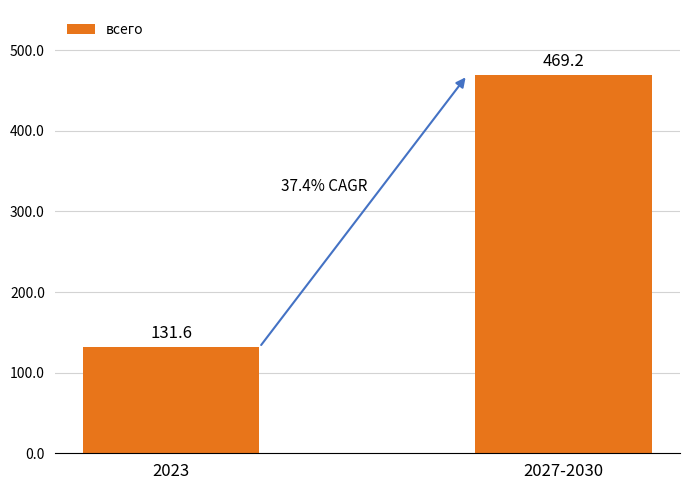

What is the change in value from 2023 to 2027-2030?

+337605.0